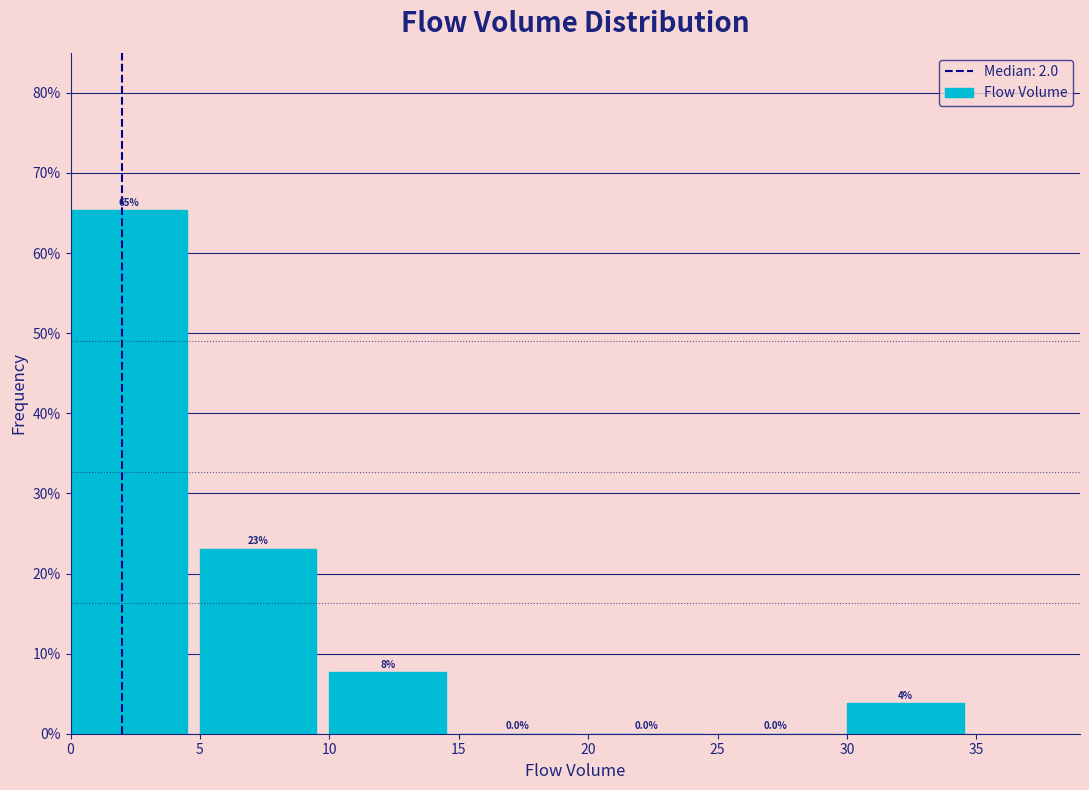

Which range on the x-axis has the tallest bar?

0 to 5